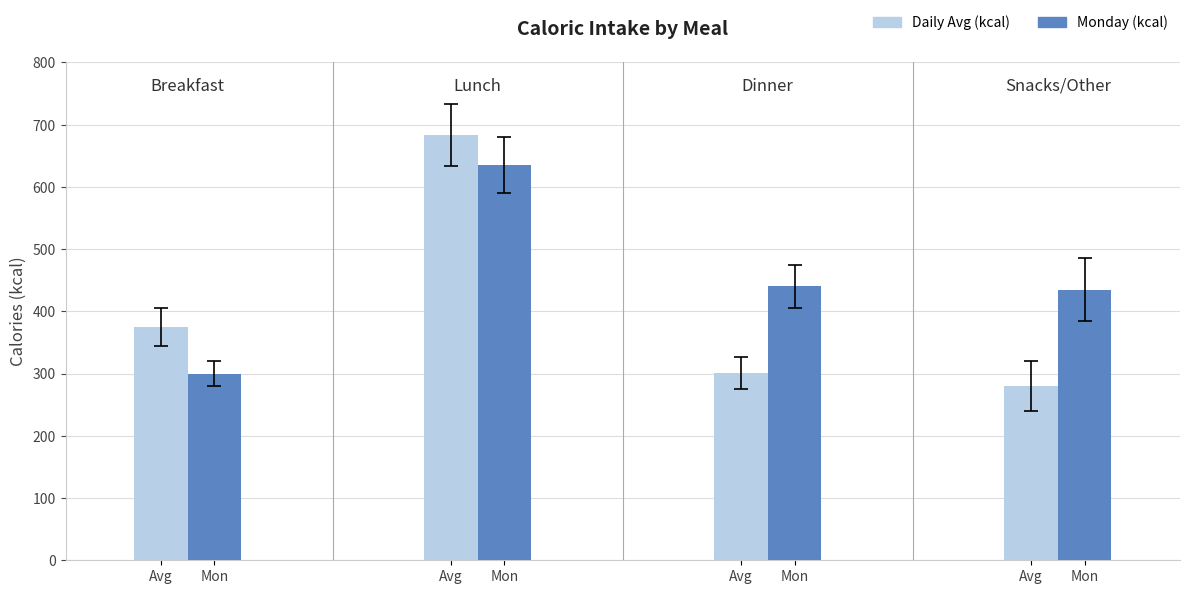

How many values in the Daily Avg (kcal) series are below 375?

2